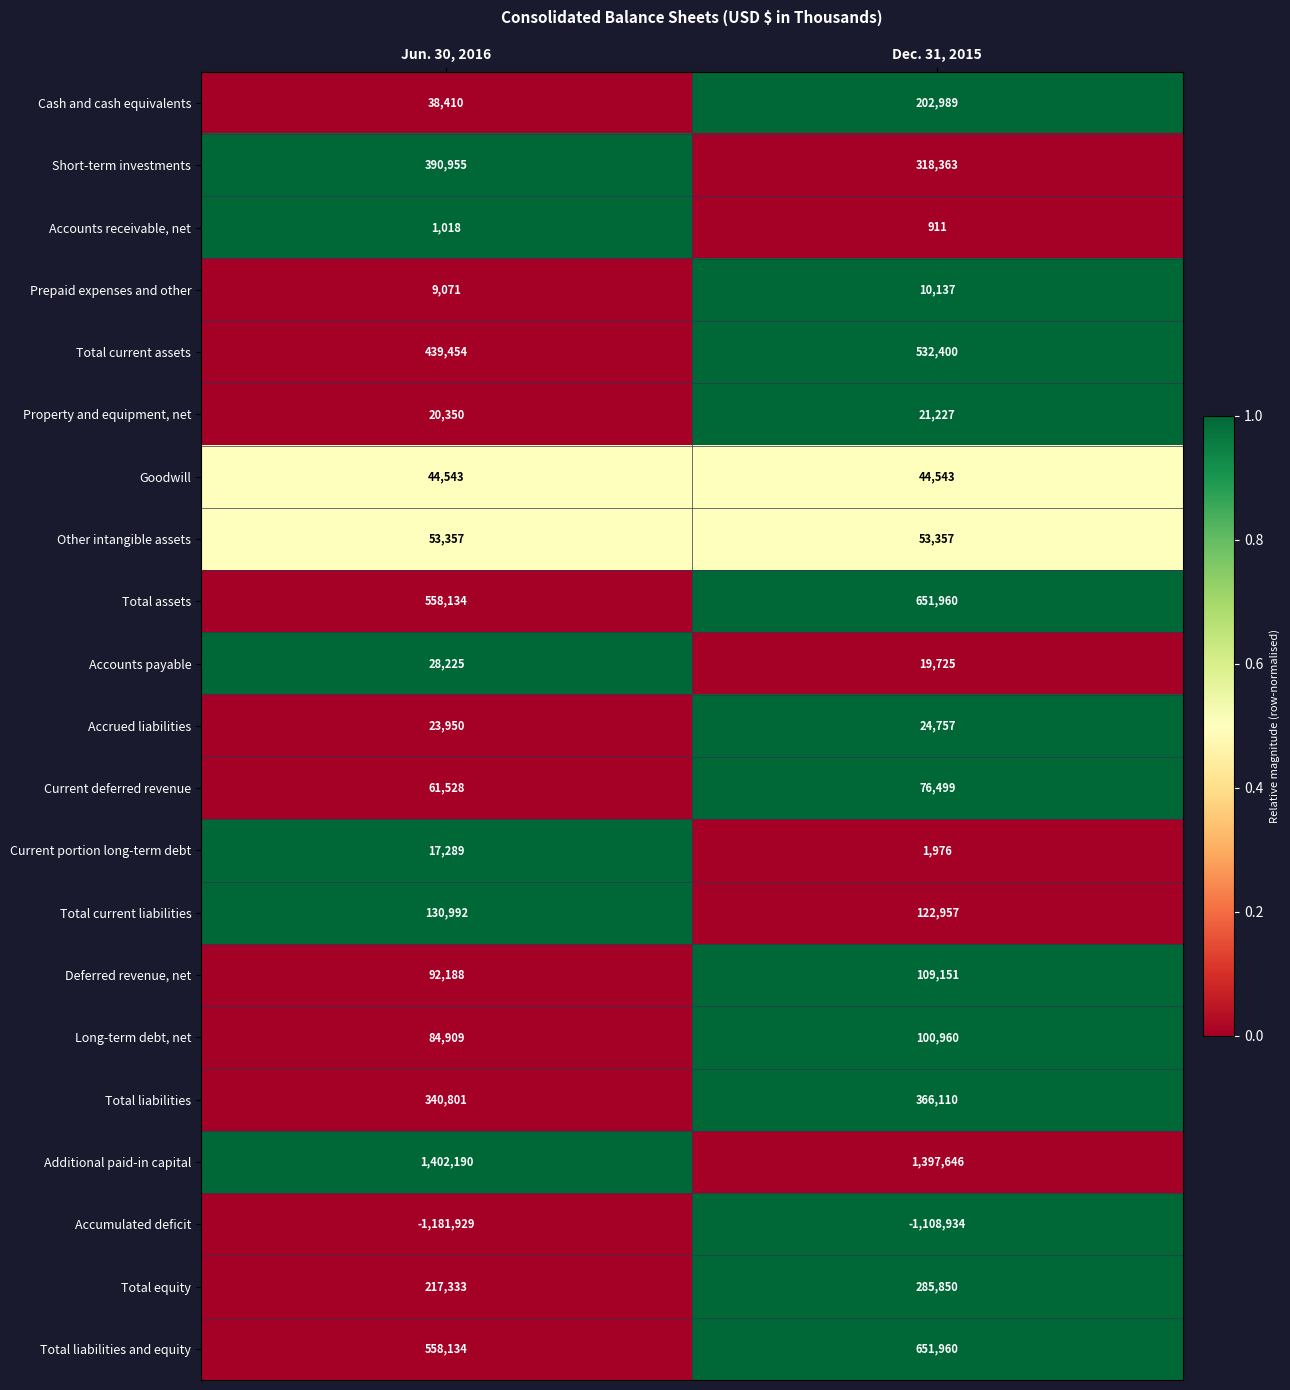

At which category does the chart reach its minimum across all series?

Jun. 30, 2016